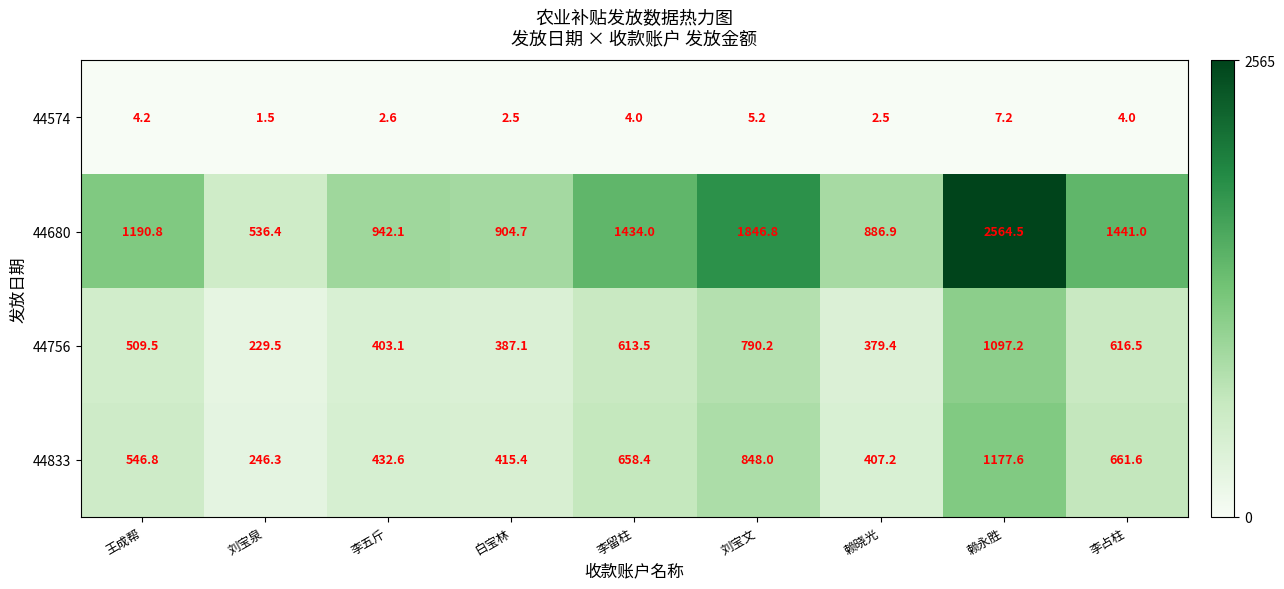

At which label does 44833 first exceed 546?

王成帮